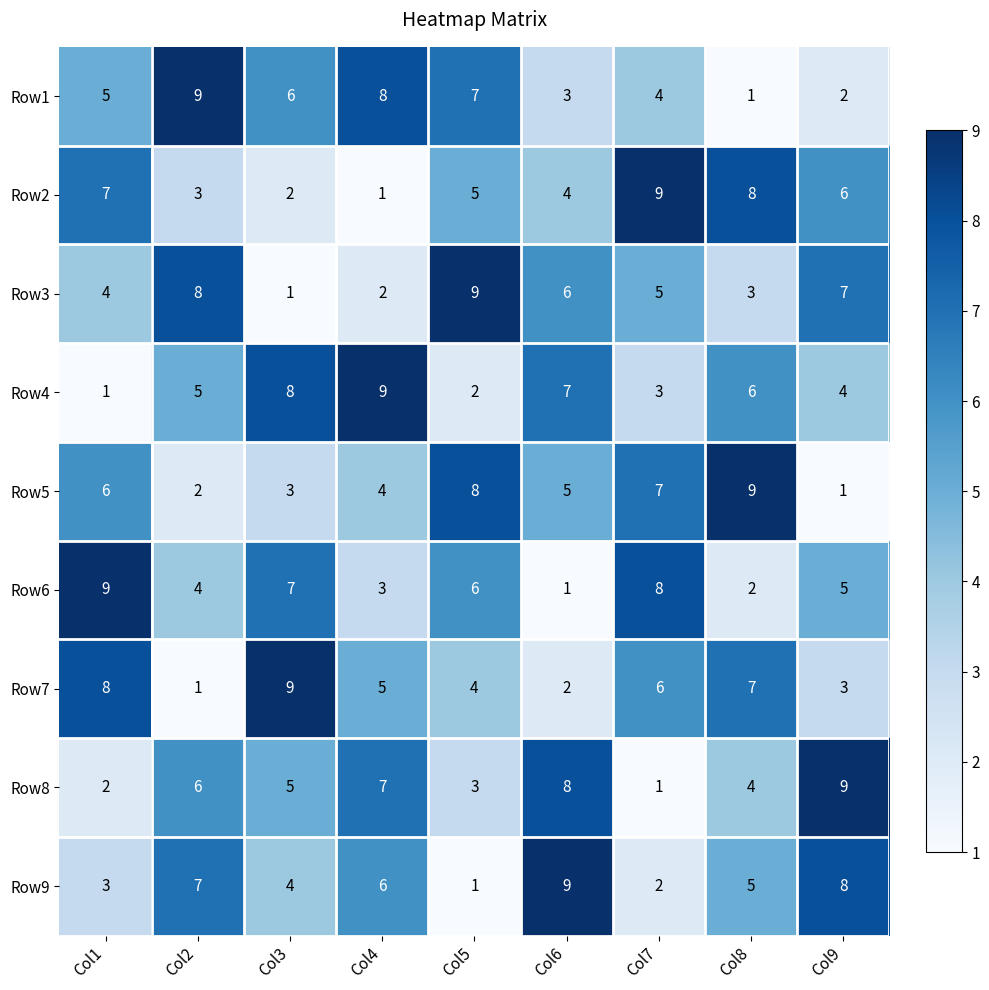

What is the sum of the Row5 values at Col4 and Col9?

5